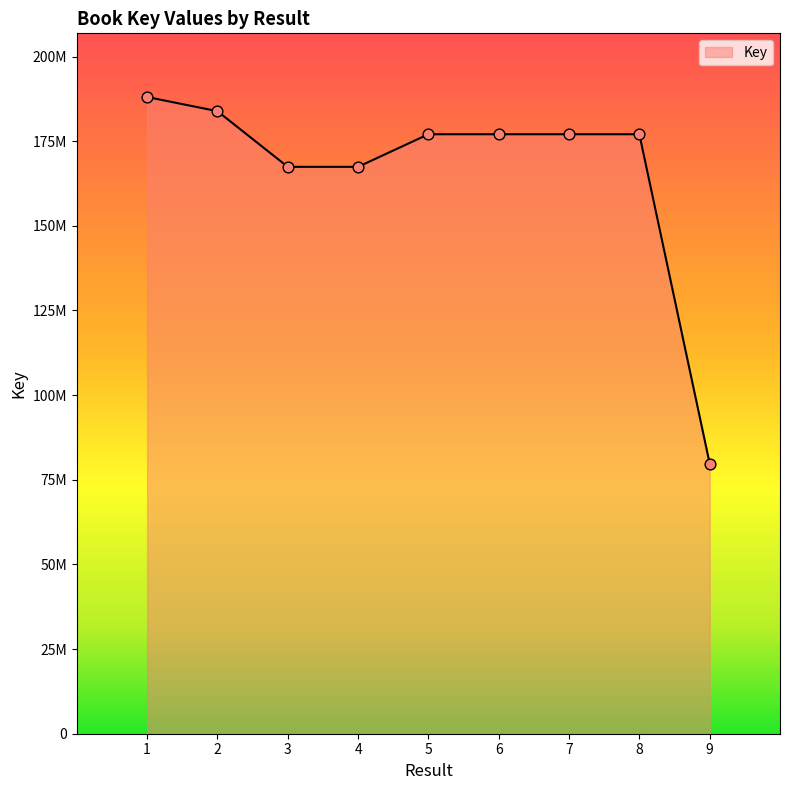

What is the change in value from 8 to 9?

-97249350